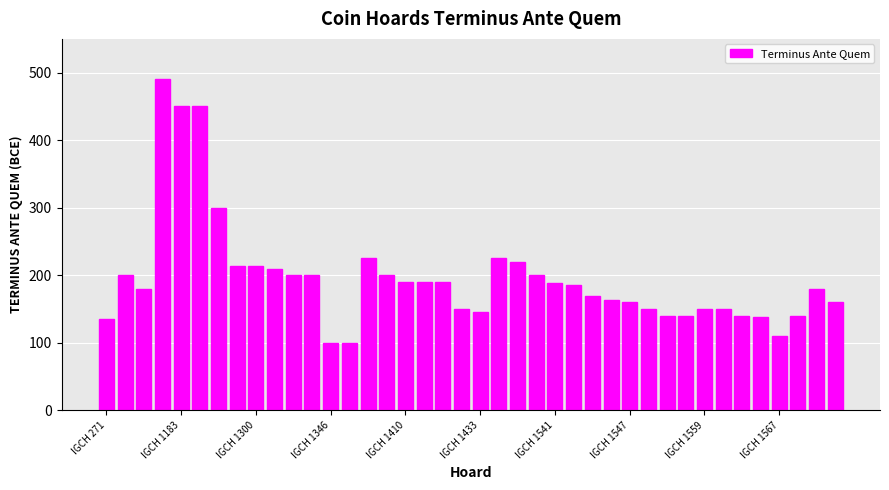

What is the value of the 21st bar from the left?

145